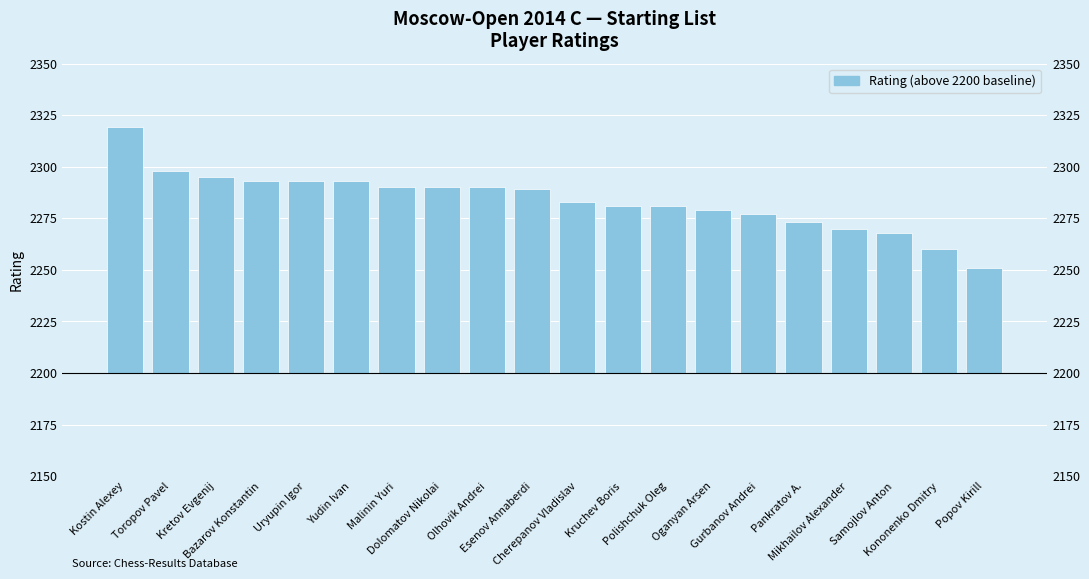

Which has a higher value, Polishchuk Oleg or Mikhailov Alexander?

Polishchuk Oleg